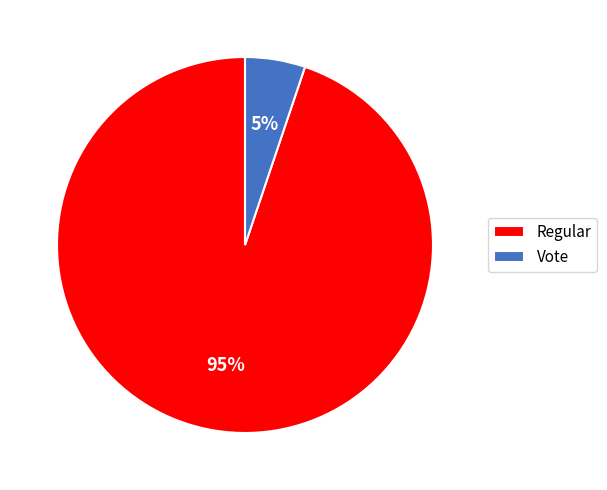

What percentage is the Vote slice, to the nearest percent?

5%